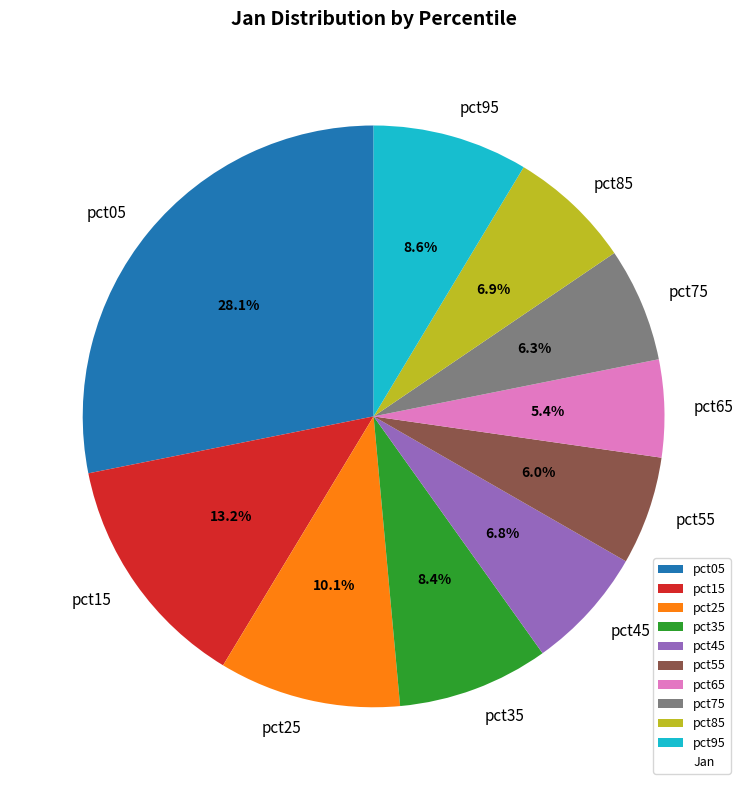

How many slices are in this pie chart?

10